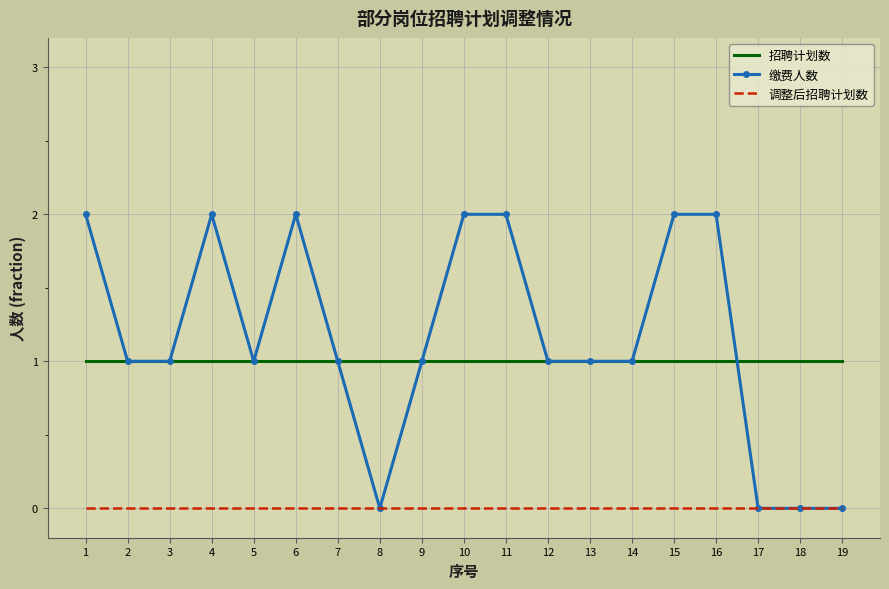

What is the total value across all series at 5?

2